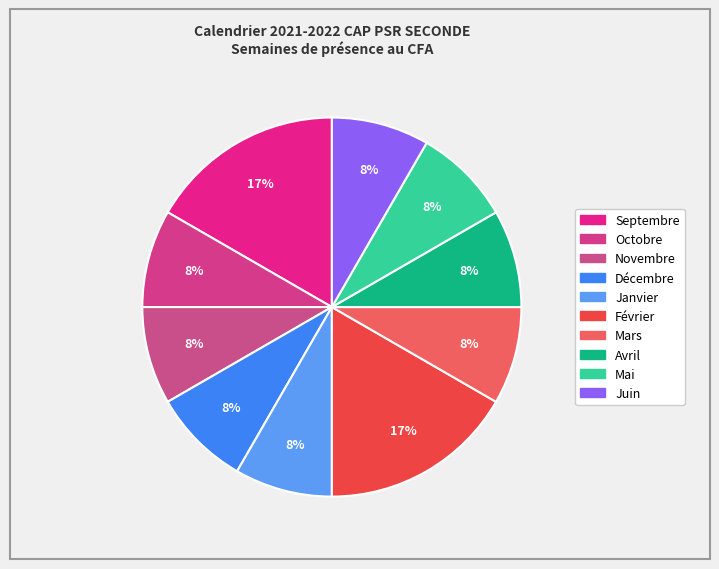

Which category has the smallest portion of the pie?

Juin